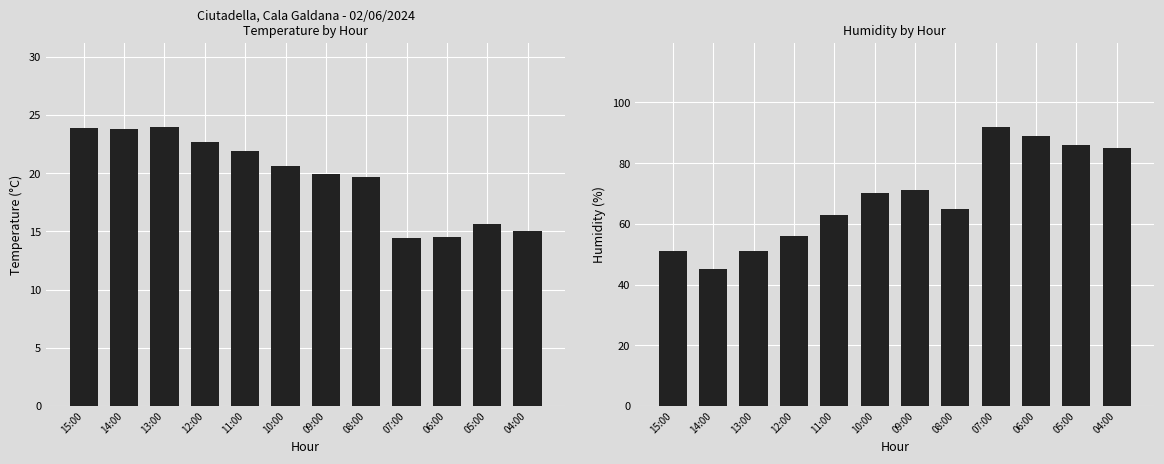

How many bars are there in total?

24